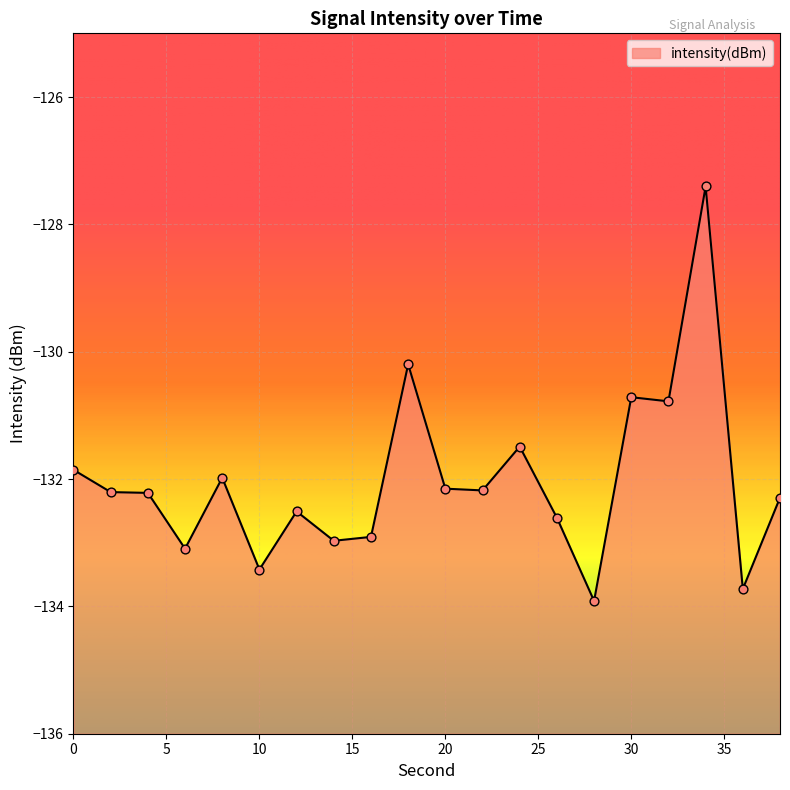

What is the change in value from 0 to 18?

+1.7